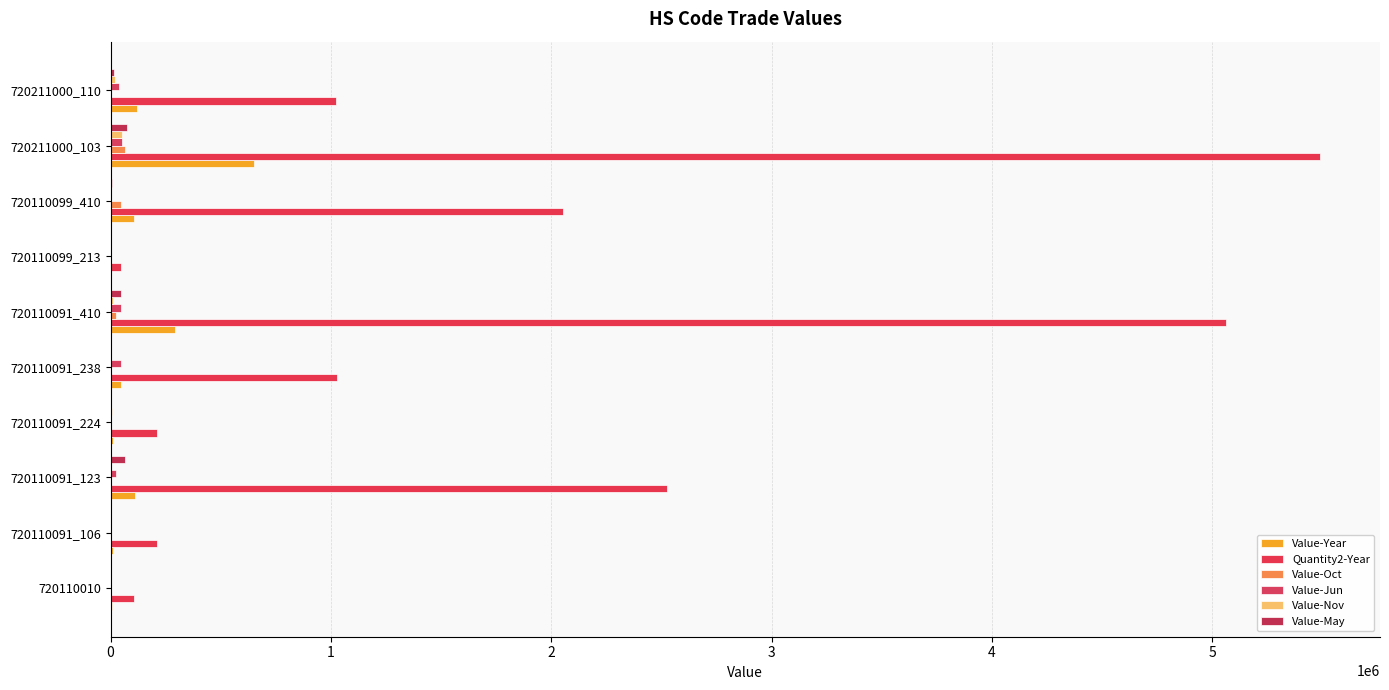

How many groups of bars are there?

10